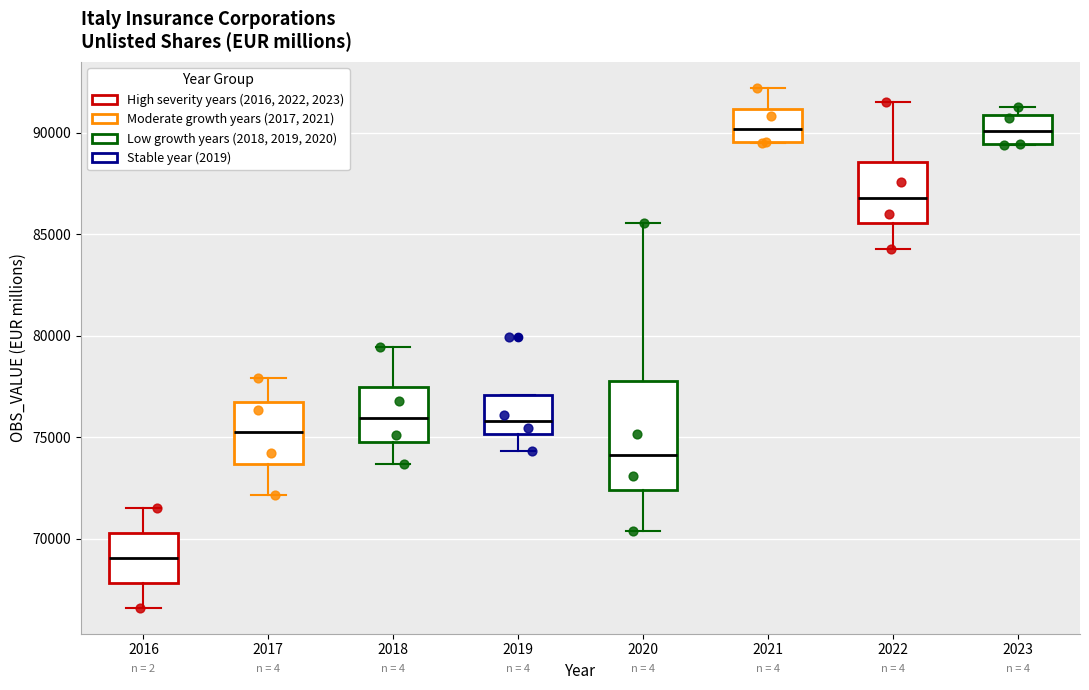

Which box's median line is the lowest?

2016